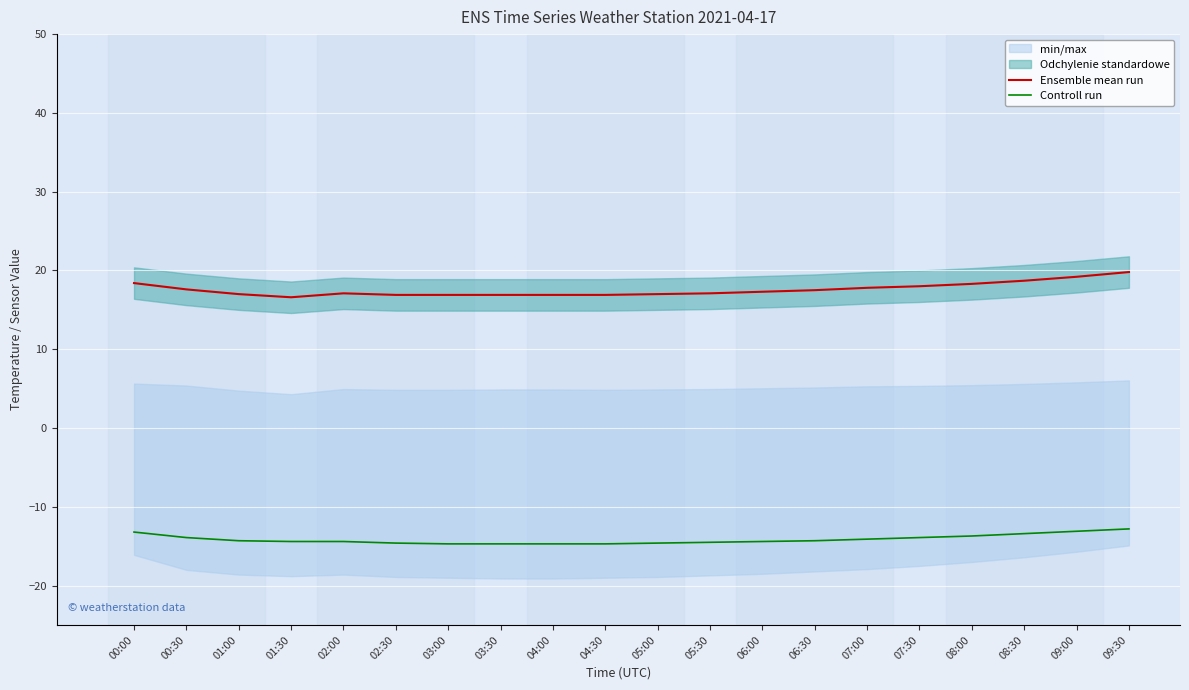

Which category has the highest value in the Controll run series?

09:30